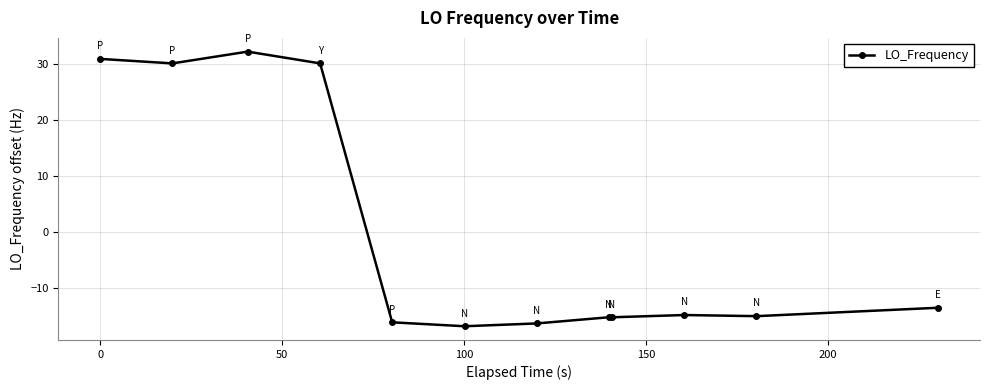

What is the difference between the maximum and minimum values?

49.0